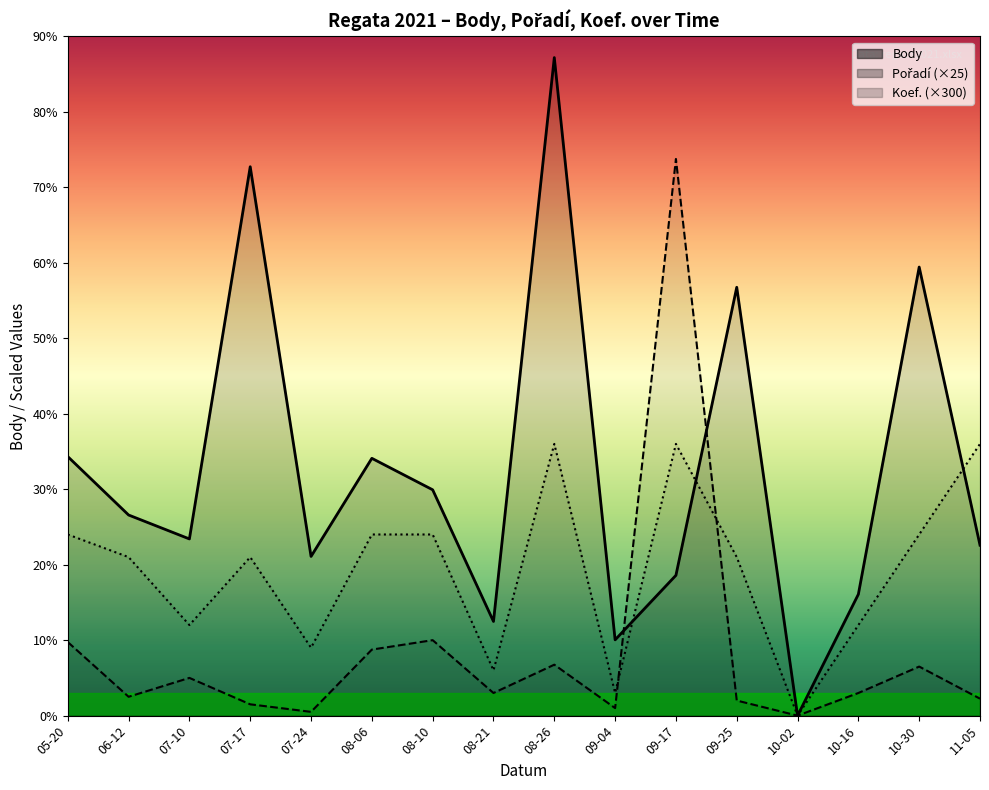

Which series ends up on top after the final intersection of Pořadí and Koef.?

Koef.